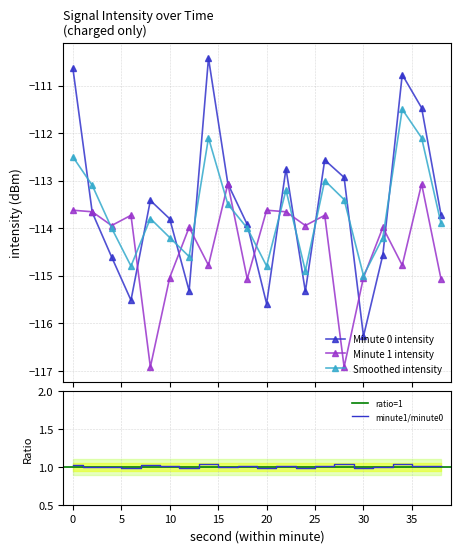

What is the total value across all series at 2?

-340.4